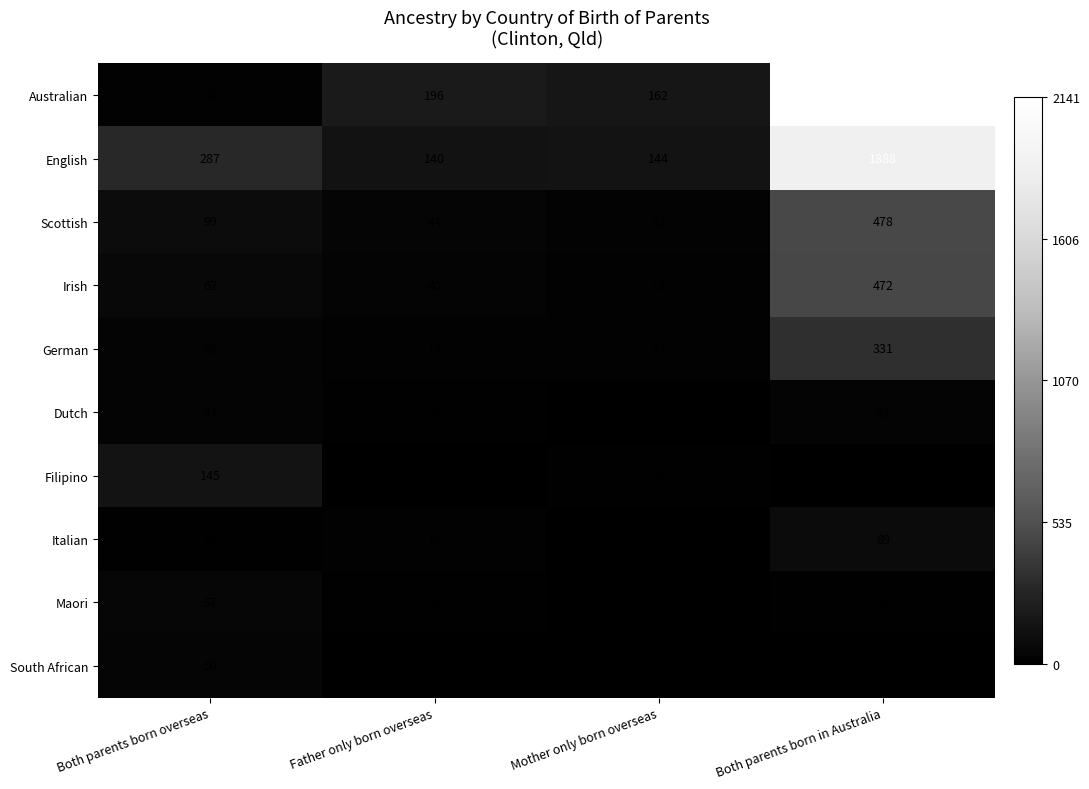

The value of German at Both parents born in Australia is 77. True or false?

False